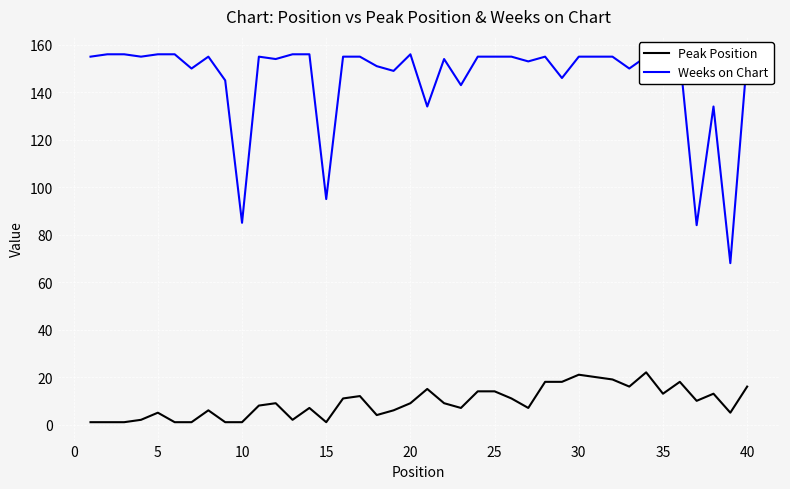

What is the greatest value displayed?

156